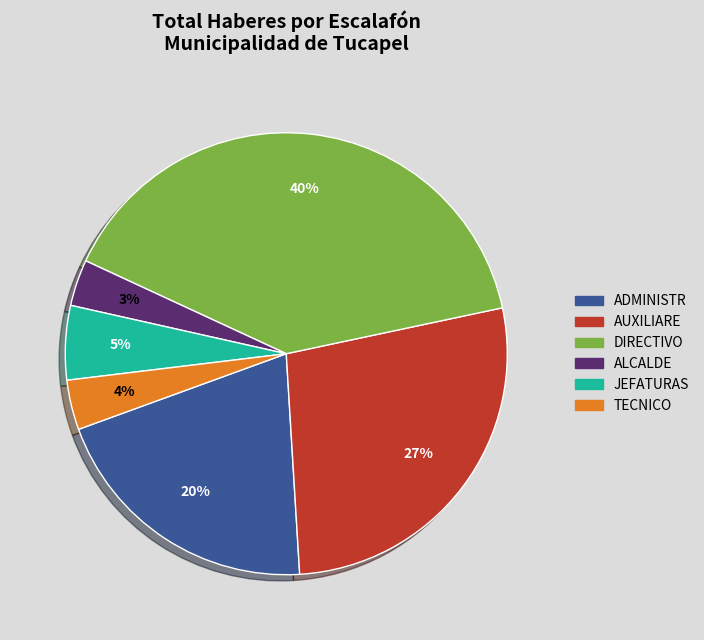

To the nearest percent, what is the average slice percentage?

17%